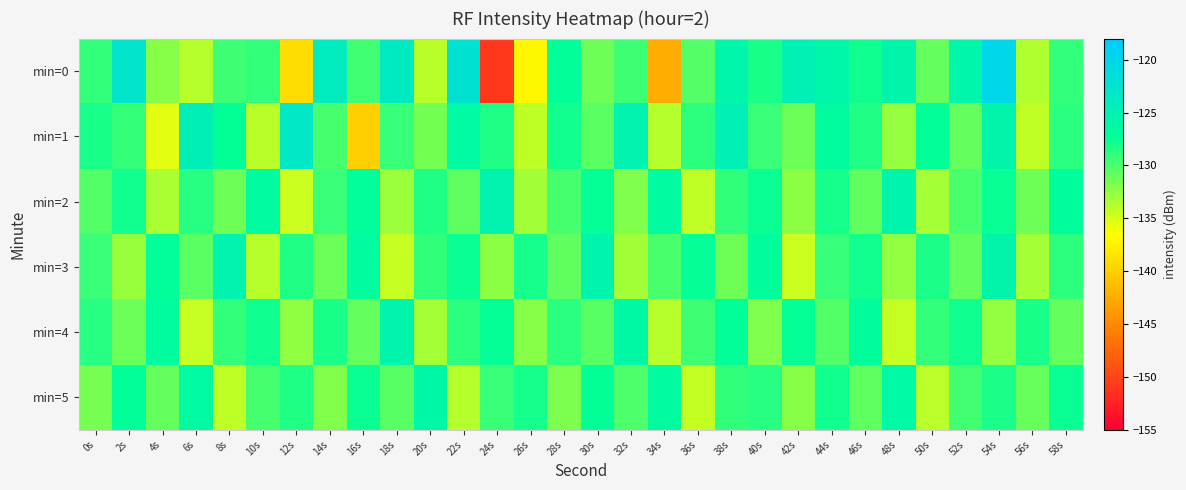

Which label corresponds to the largest value in the chart?

54s